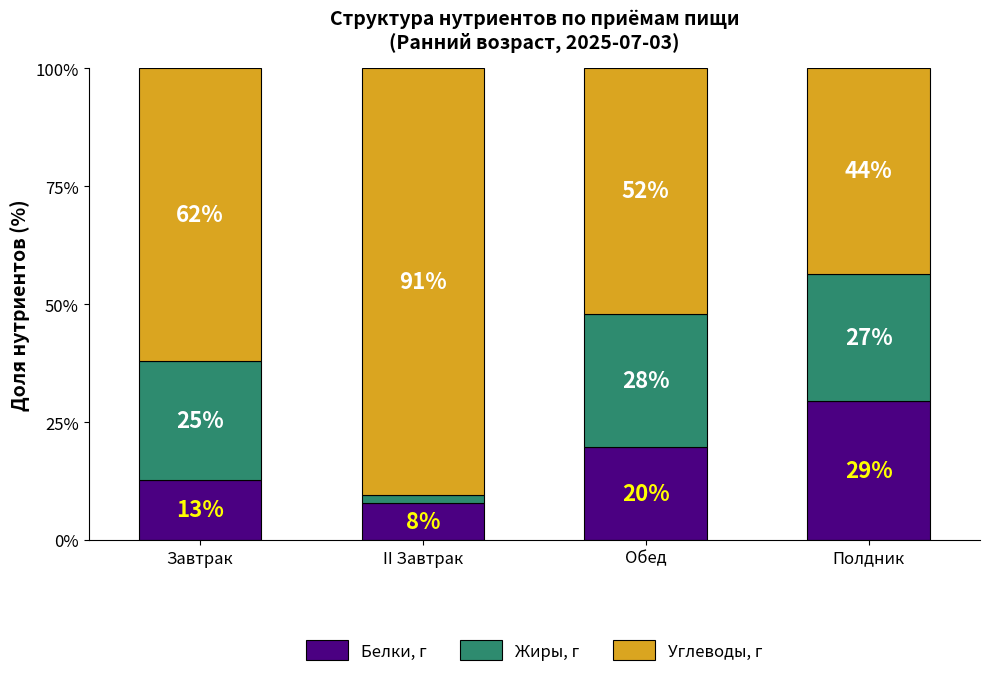

What is the label of the 4th bar from the left?

Полдник